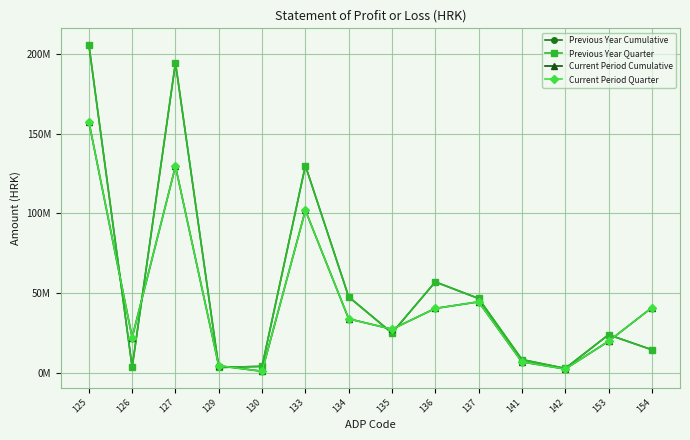

Does the chart have visible grid lines?

Yes